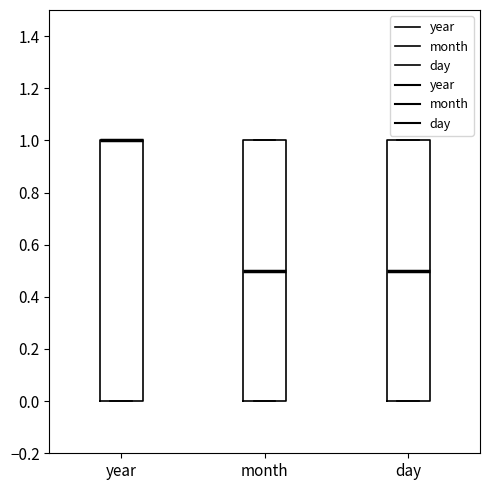

Where is the upper edge of the box for day on the y-axis? The values are not printed on the chart, so give them approximately, as read against the axis.

1.0